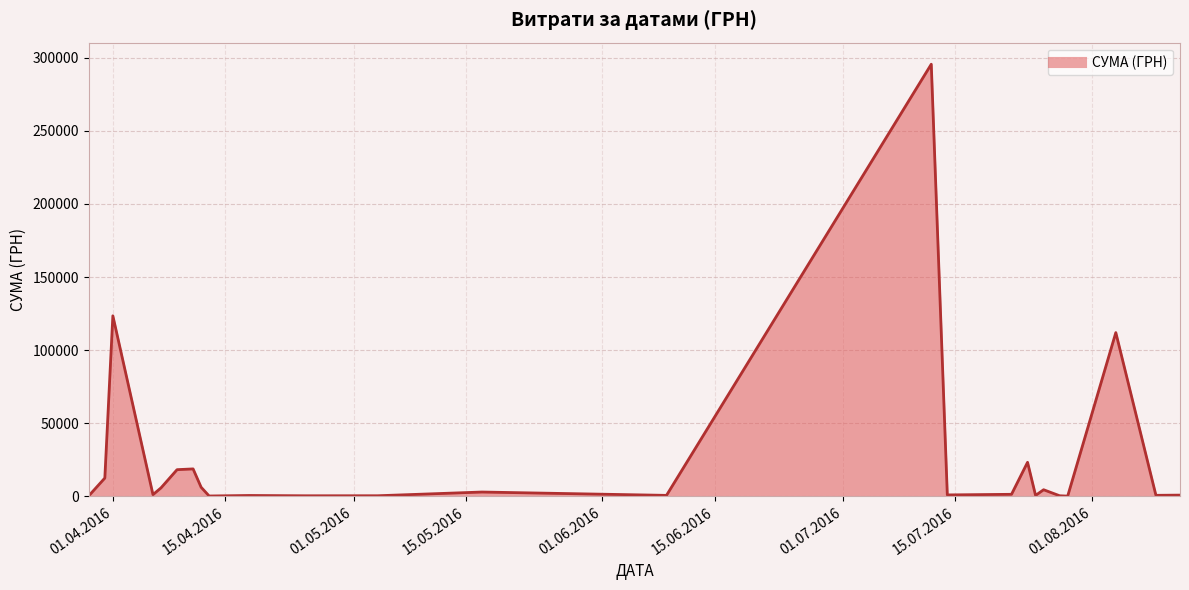

What is the maximum value shown in the chart?

295638.6